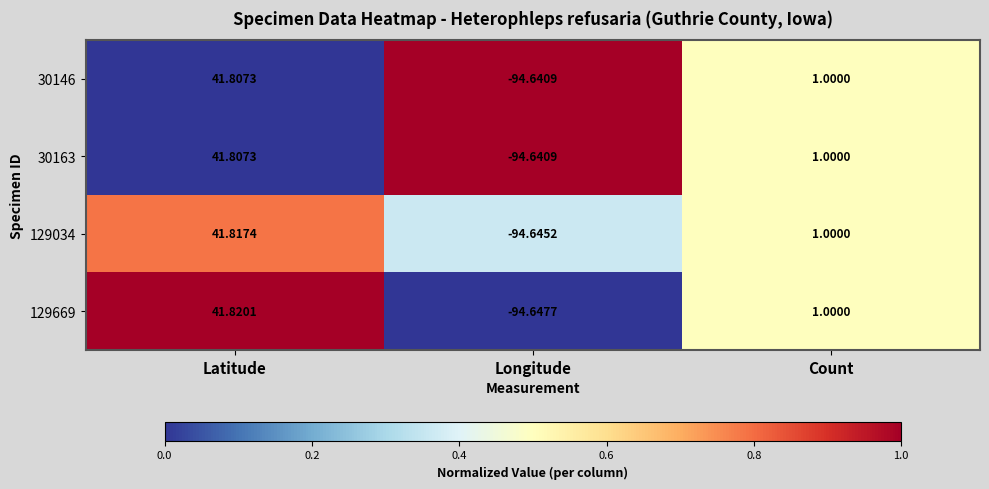

At which category is the sum across all series the highest?

Latitude